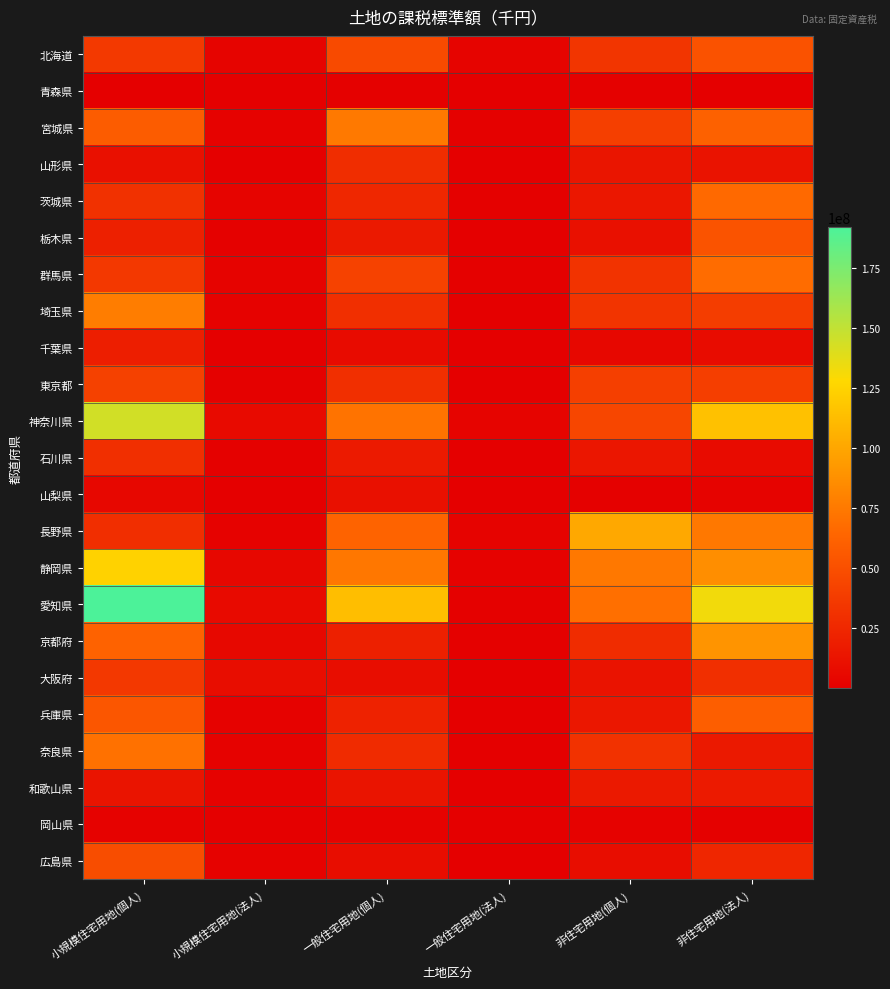

Which has a higher value, 一般住宅用地(個人) or 非住宅用地(個人)?

一般住宅用地(個人)